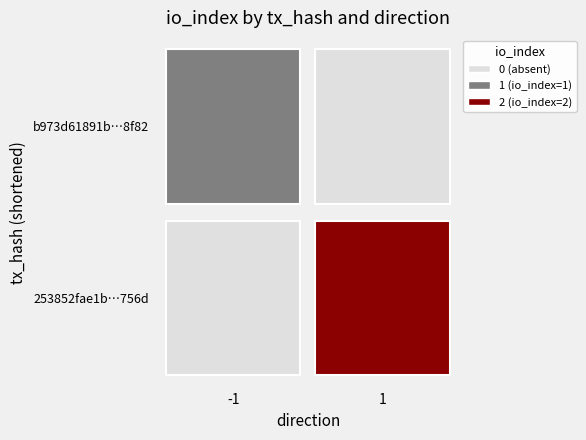

The b973d61891b89ce14018e8eb0c338d5a8f38f82 series shows -2 at -1. True or false?

False